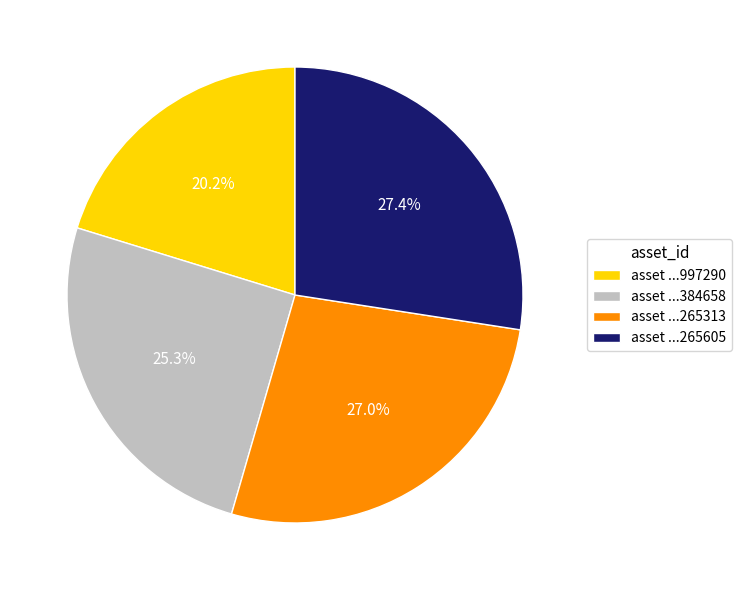

Which has a higher value, asset ...997290 or asset ...265605?

asset ...265605